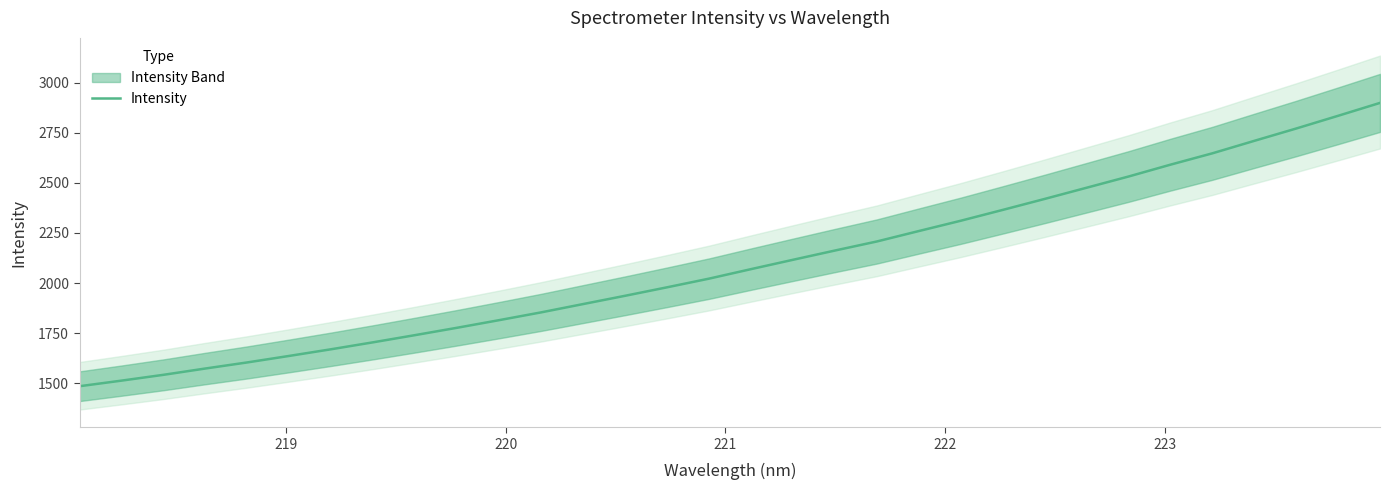

What is the lowest value of the Intensity series?

1484.4